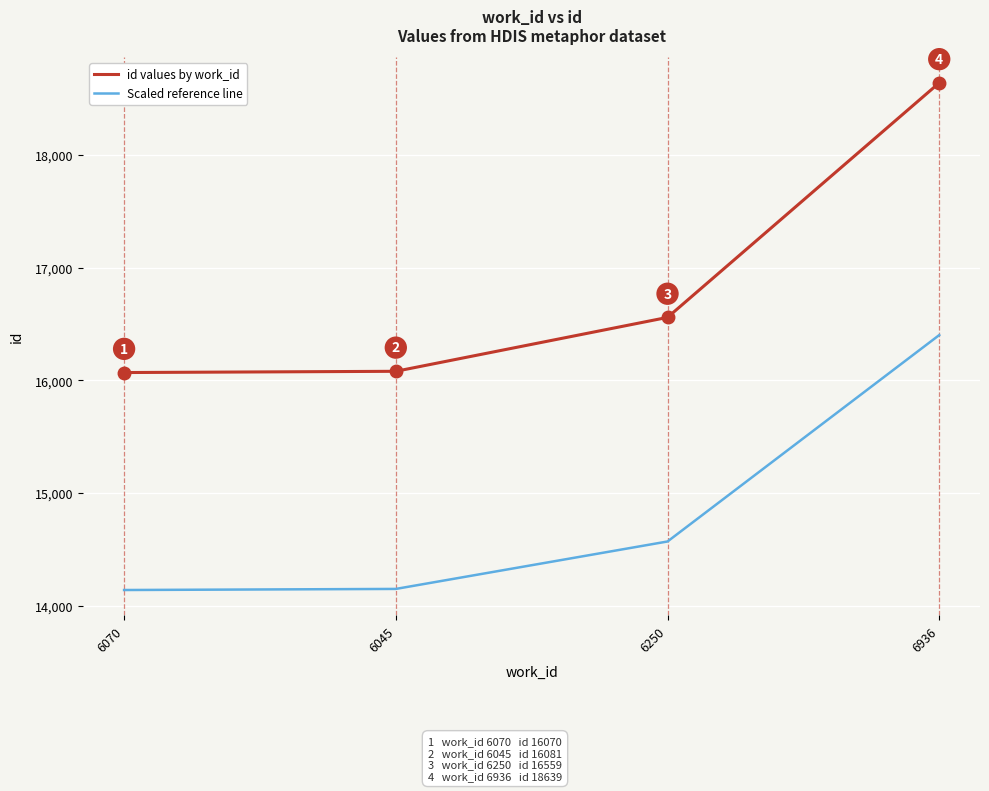

How many distinct data groups are displayed?

2